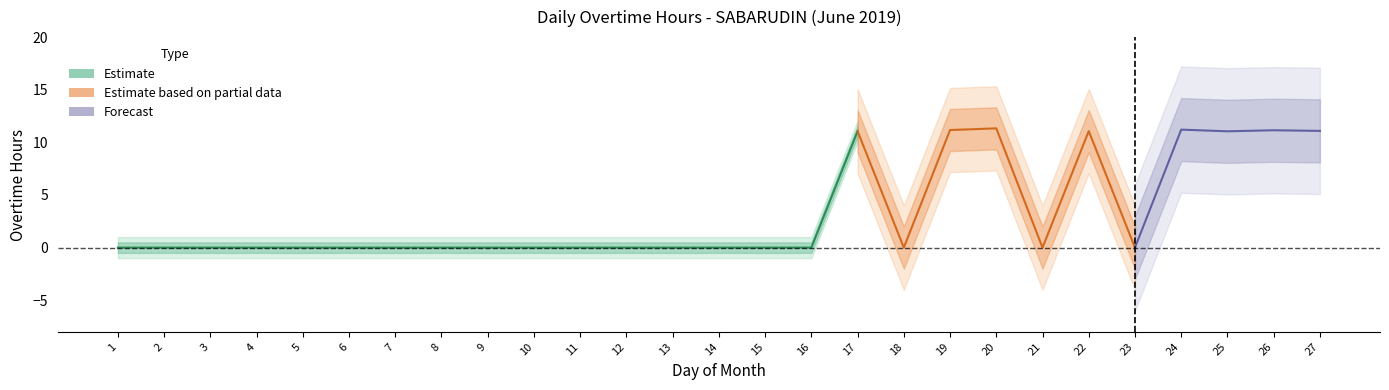

Is this an area chart (filled region under the line)?

No